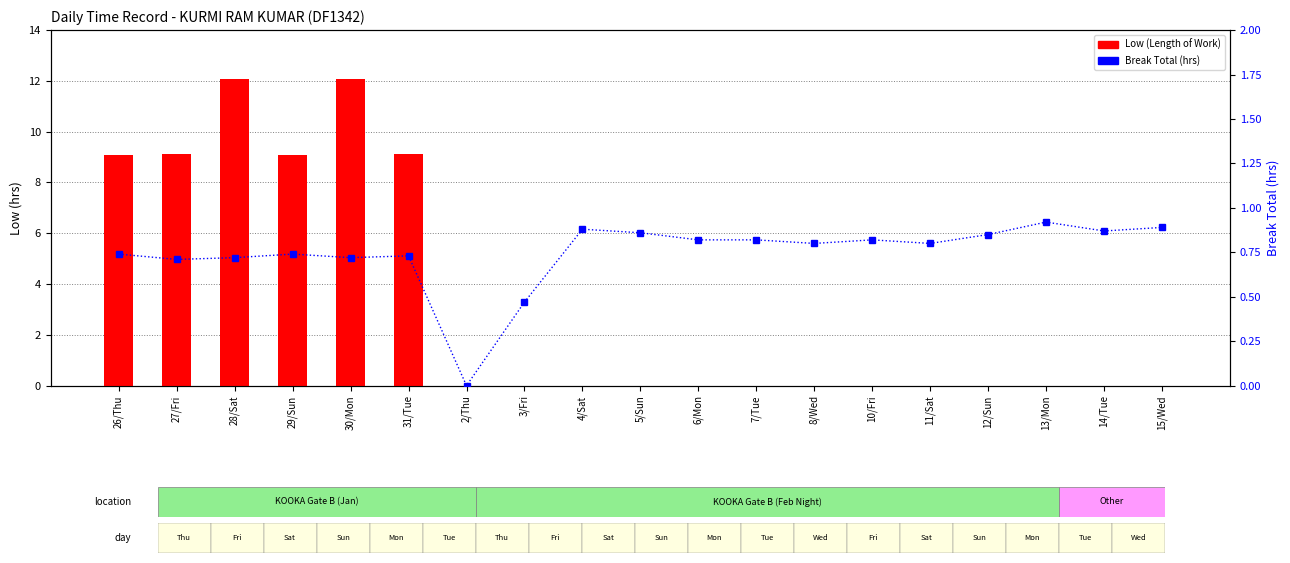

At how many categories does at least one series exceed 11?

2